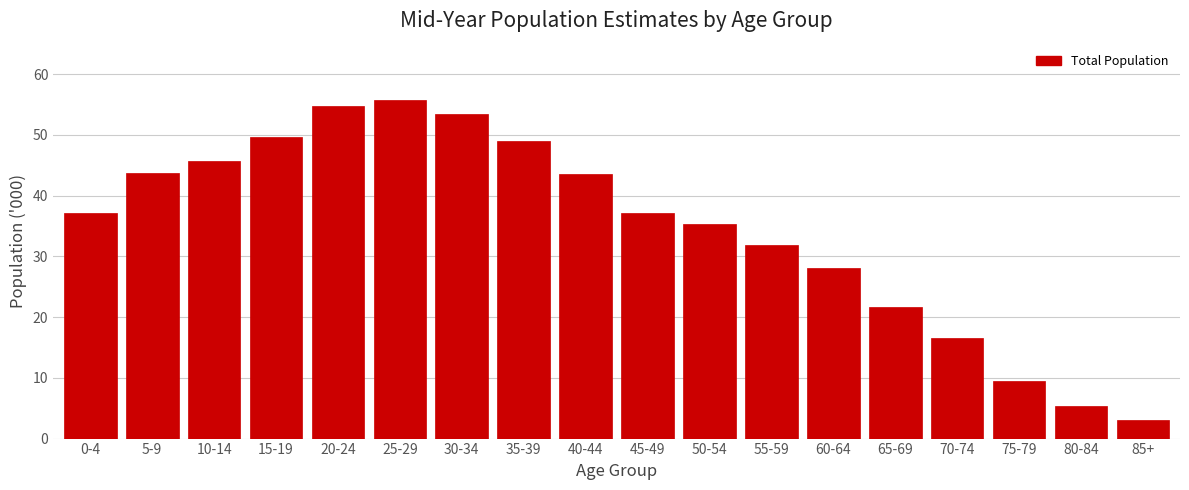

Where is the data nearest to the value 29?

60-64